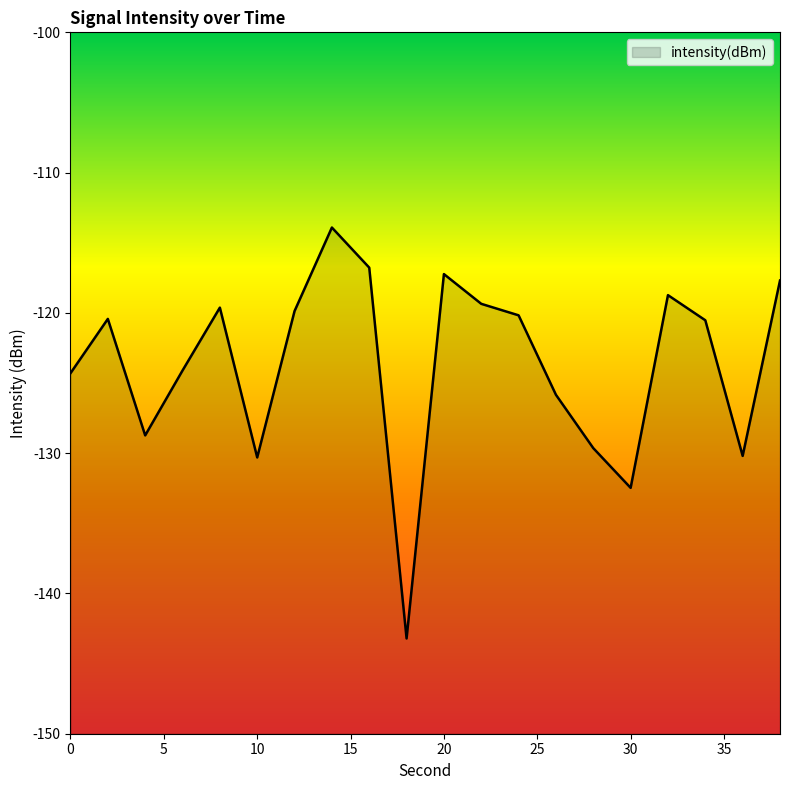

What is the smallest value displayed?

-143.2